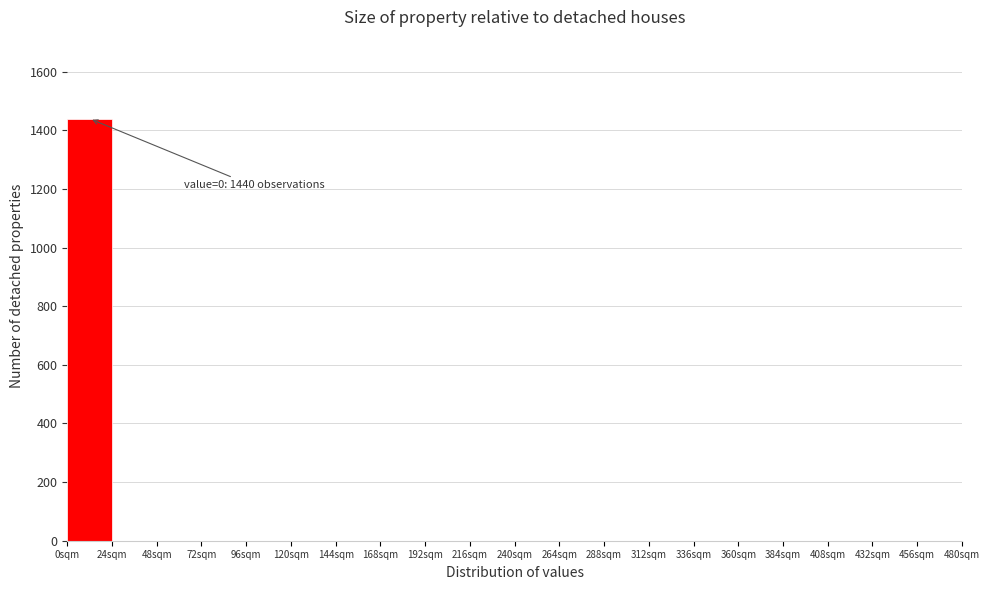

Which range on the x-axis has the tallest bar?

0 to 24